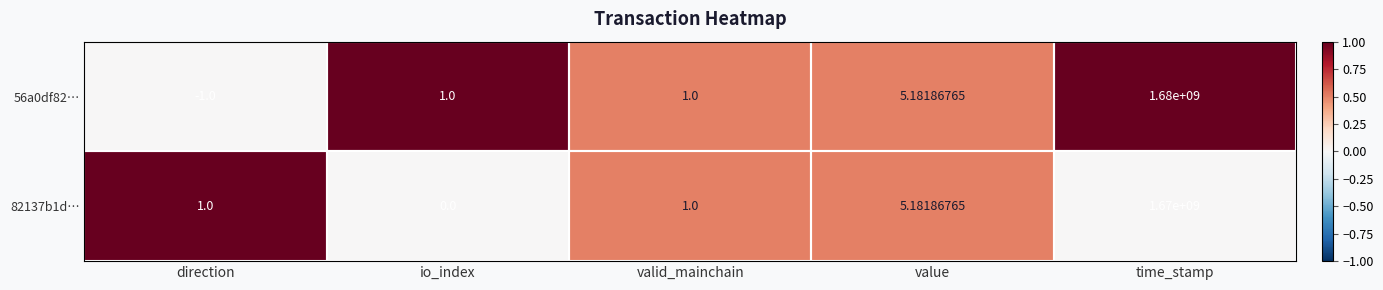

At which label is 56a0df82… closest to 839999999?

value